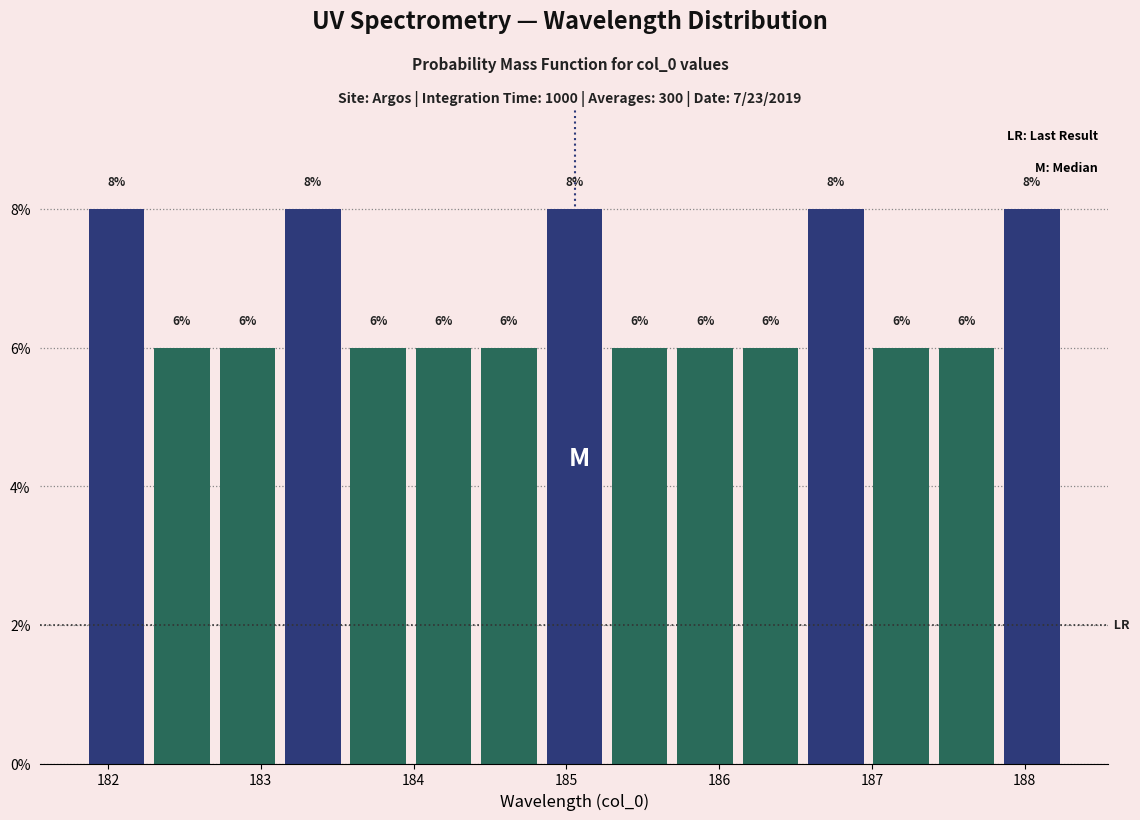

What is the height of the bar covering 187.4 to 187.8 on the x-axis? The bar edges are not printed on the chart, so give them approximately, as read against the axis.

6